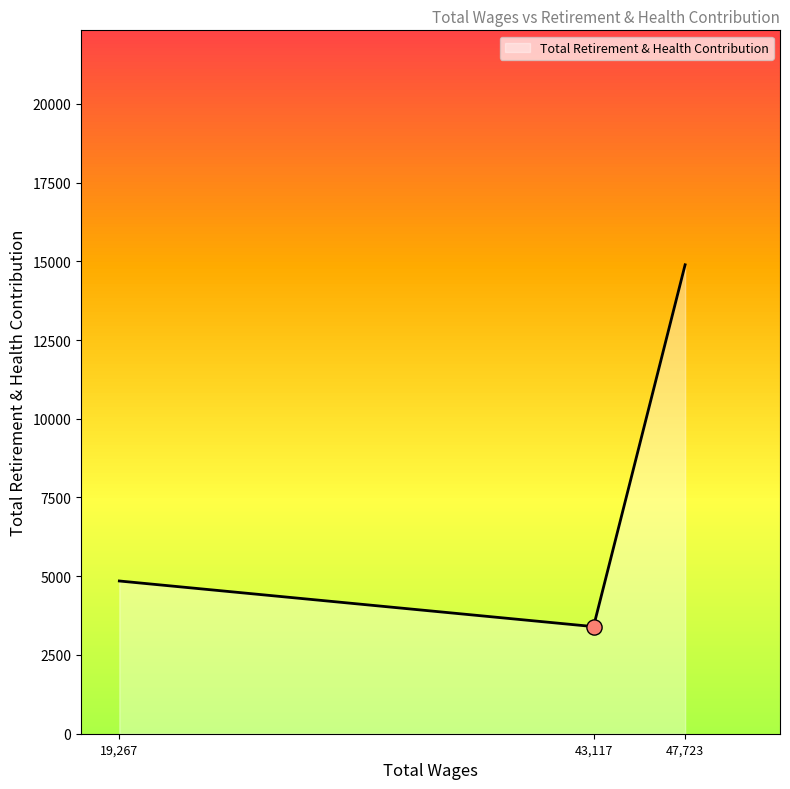

Approximately how many times larger is the value at 19,267 compared to 47,723?

0.3